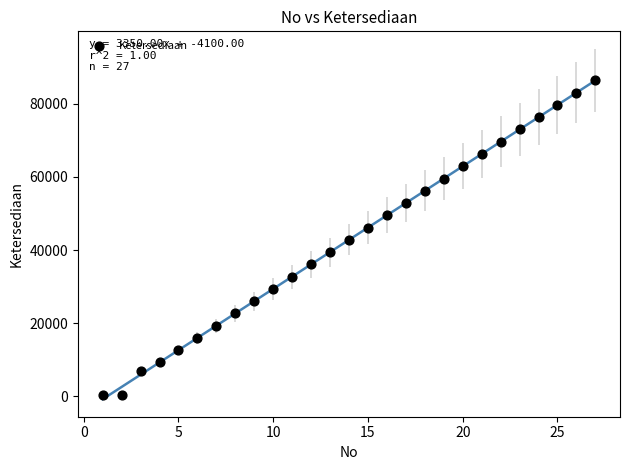

What is the range of Y values (max minus min)?

86050